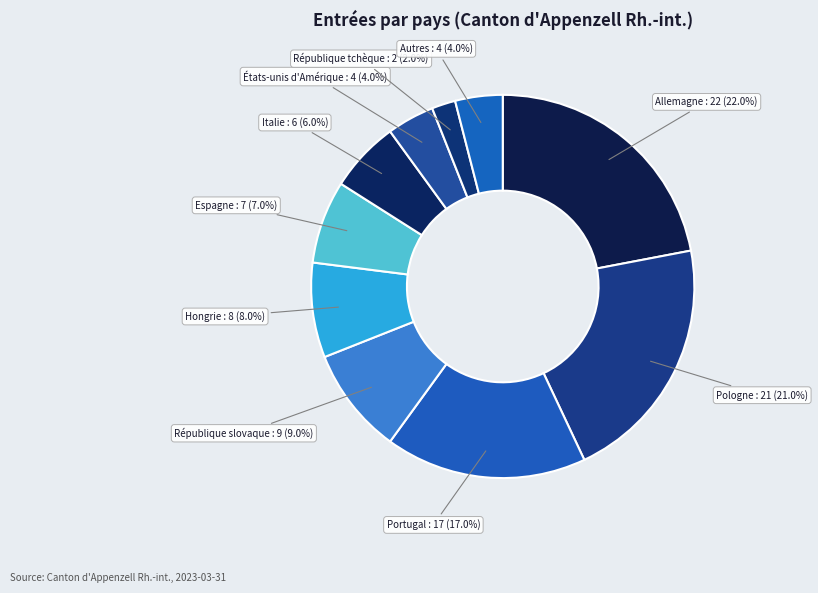

Combined, what portion of the pie is Espagne and États-unis d'Amérique?

11.0%